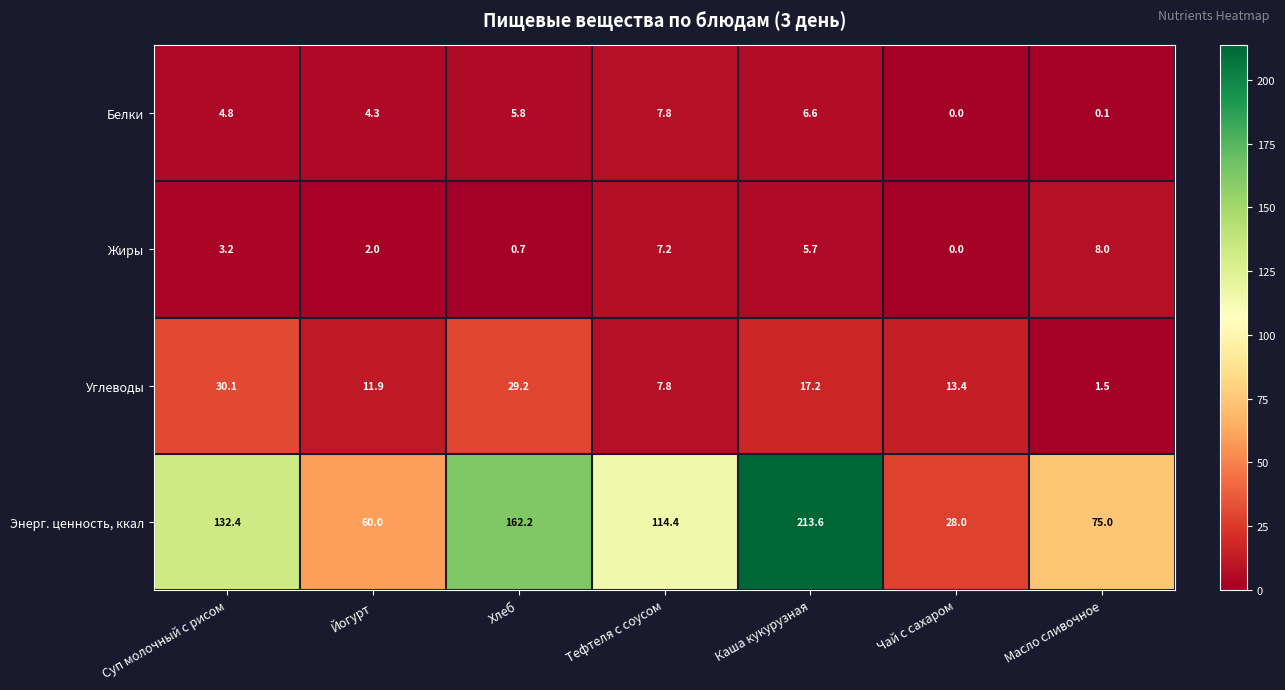

Which series has the largest range (max minus min)?

Энерг. ценность, ккал